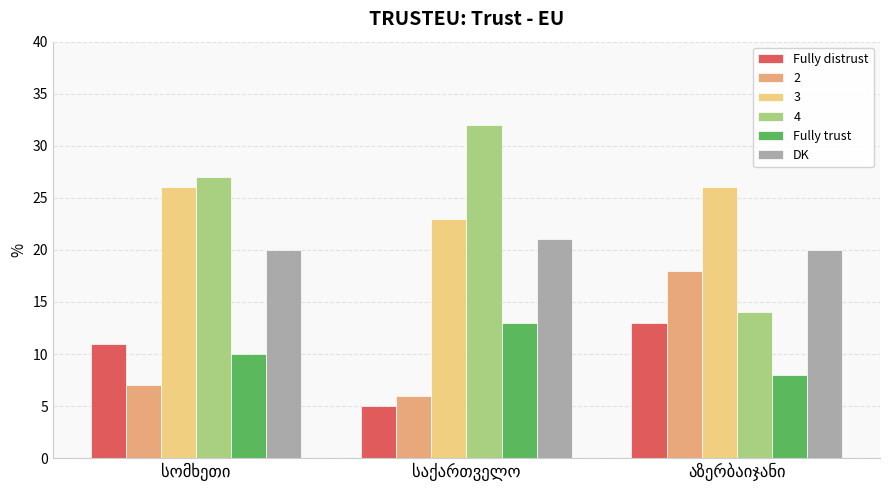

Are the bars grouped side by side (vs. stacked)?

Yes